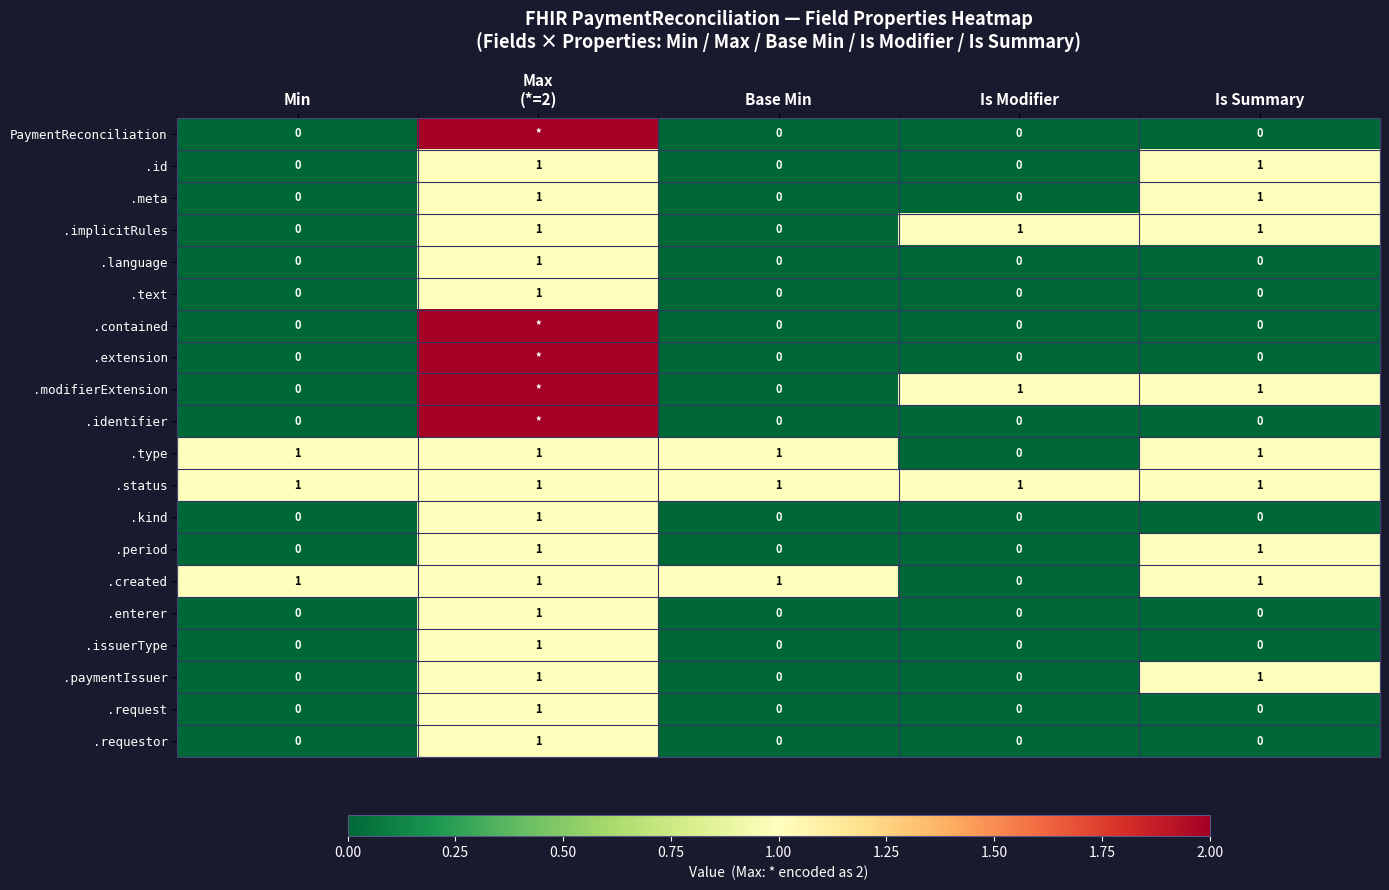

How many data points does each series have?

5